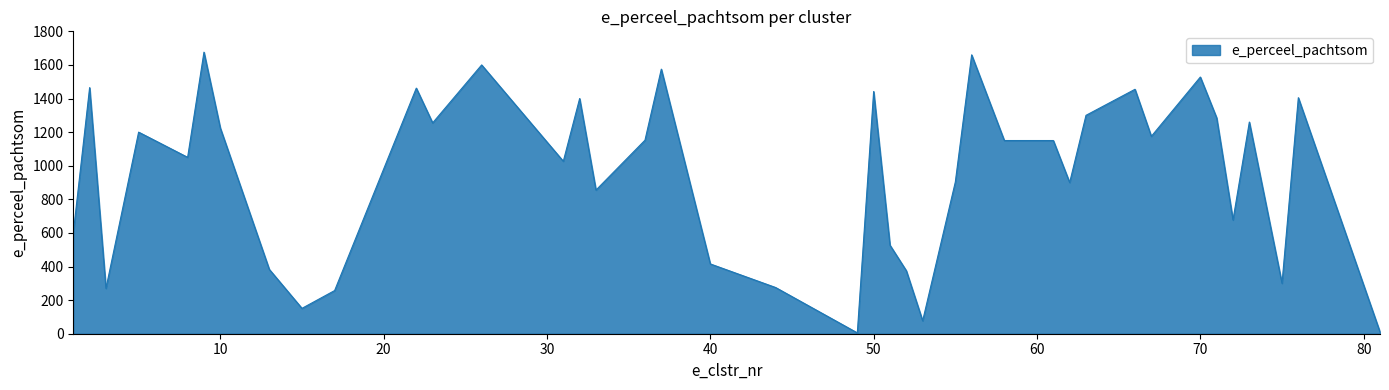

What is the greatest value displayed?

1676.0